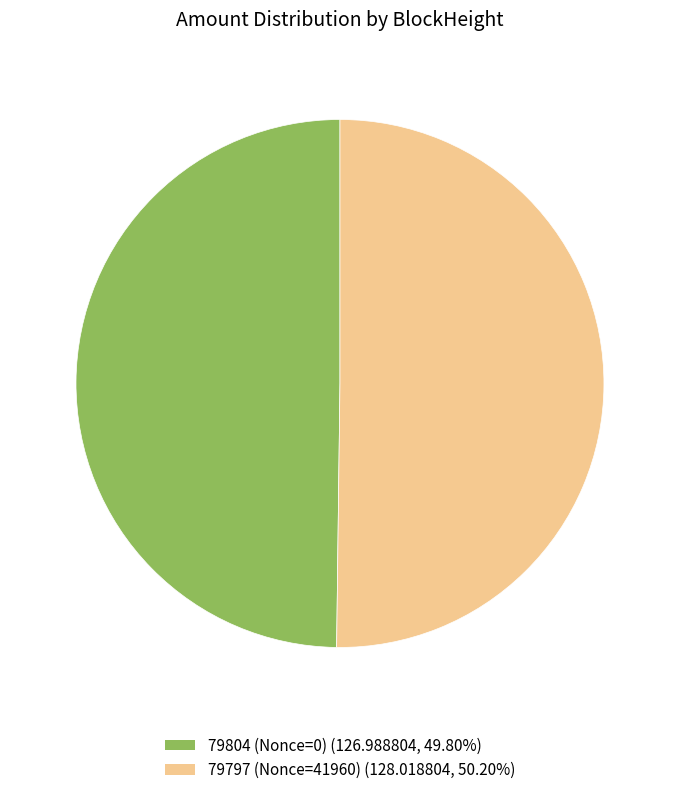

Do 79804 and 79797 together represent more than half of the pie?

Yes